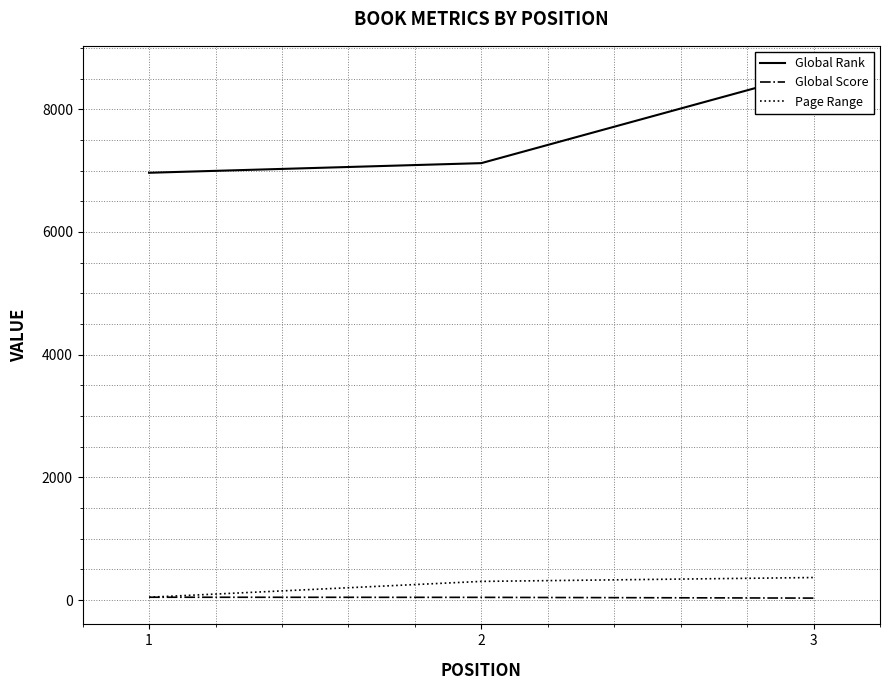

Which series changed the most between 1 and 2?

Page Range